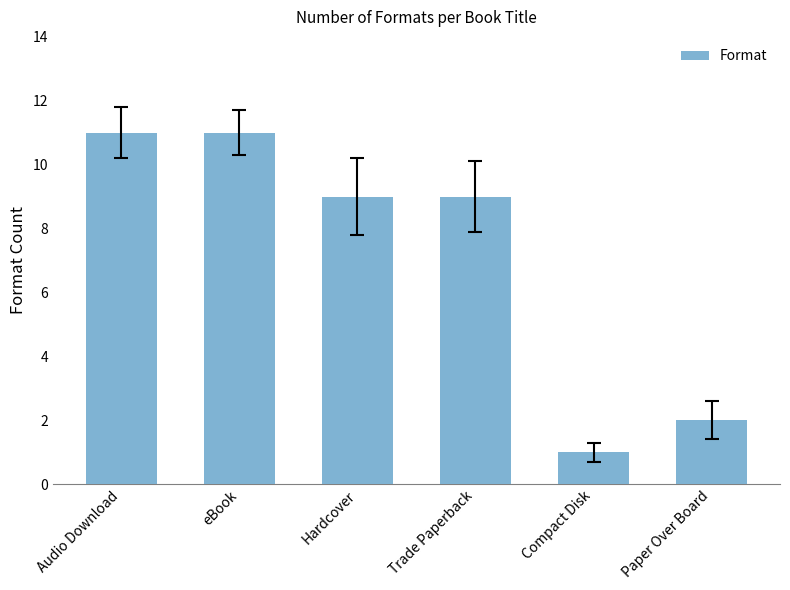

True or false: the data shows 9 at Hardcover.

True